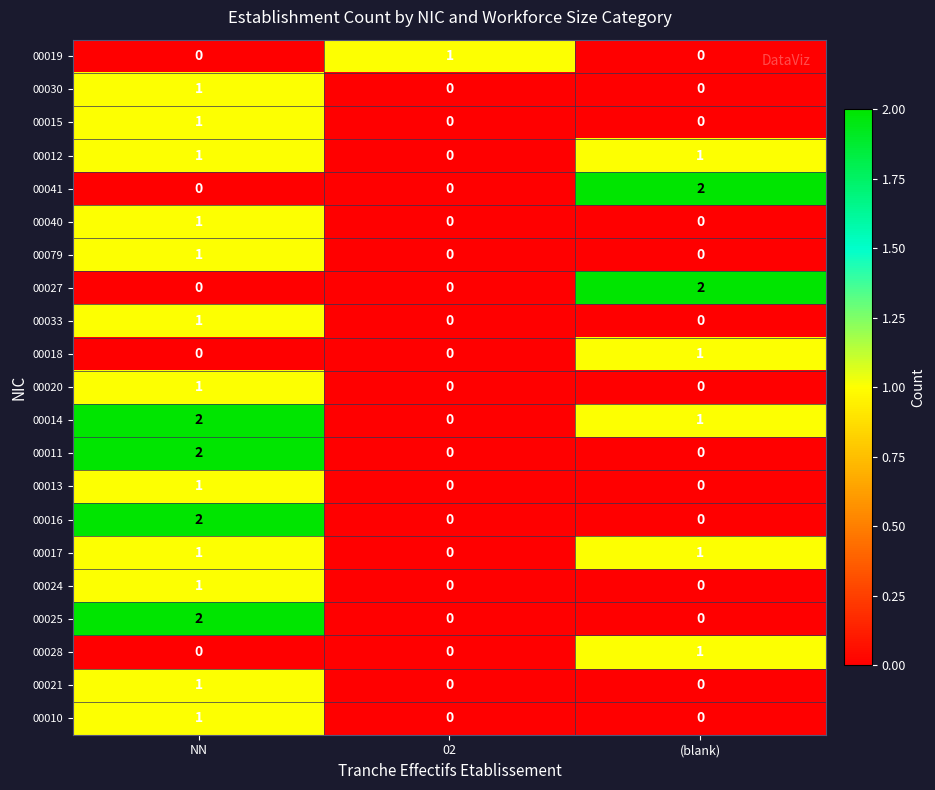

The value of 00033 at (blank) is 0. True or false?

True